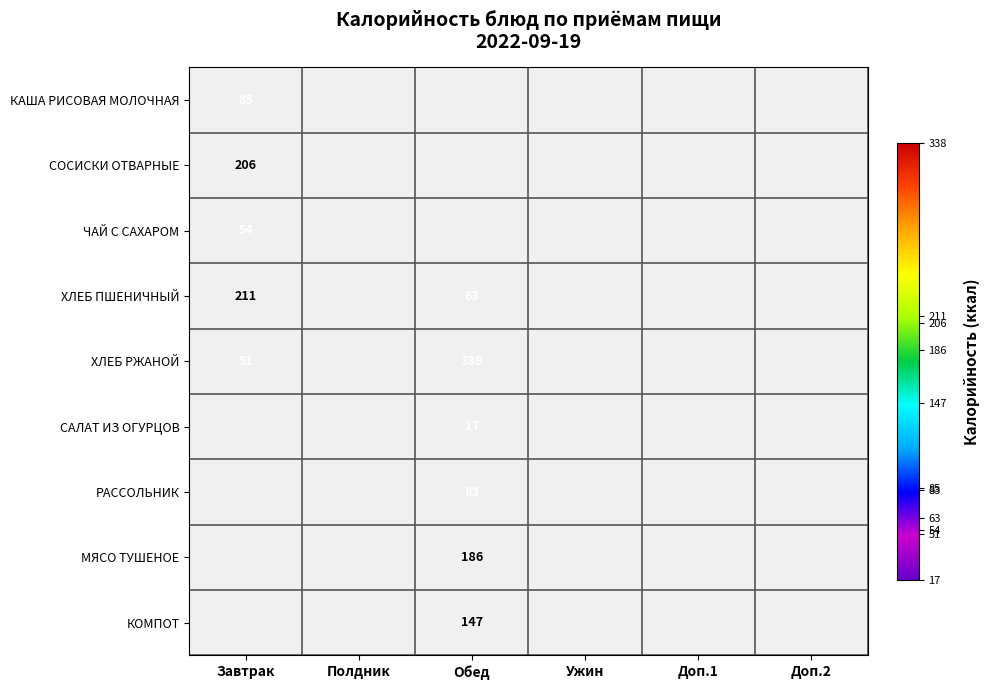

What is the maximum value shown in the chart?

338.0